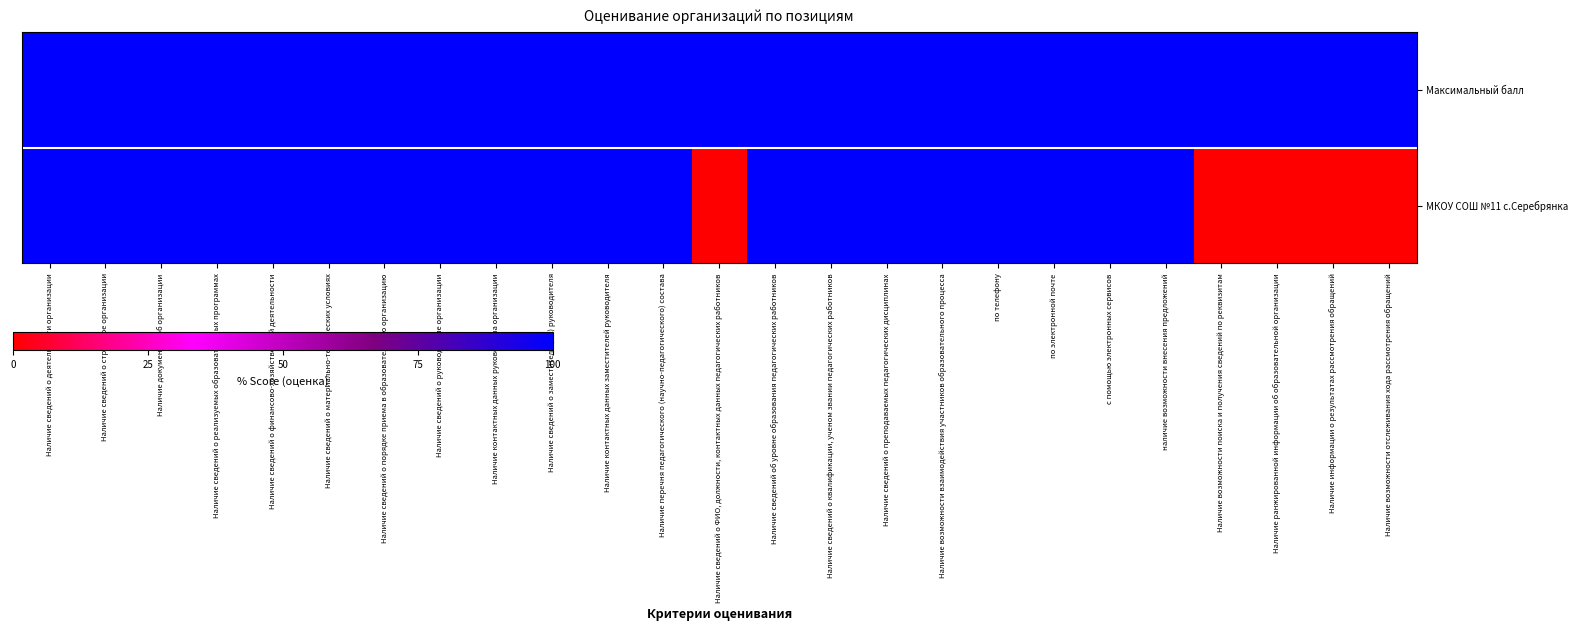

Rank the series by their average value, from lowest to highest.

МКОУ СОШ №11 с.Серебрянка, Максимальный балл